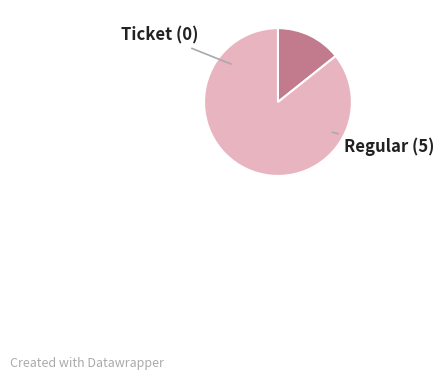

Rank the categories by value from lowest to highest.

Ticket, Regular